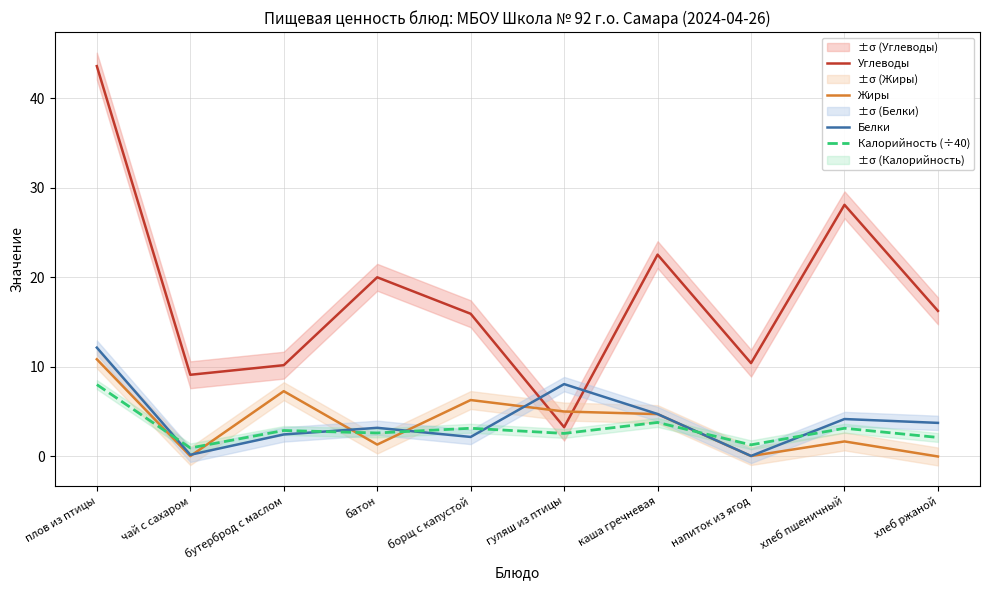

At which category is the sum across all series the highest?

плов из птицы